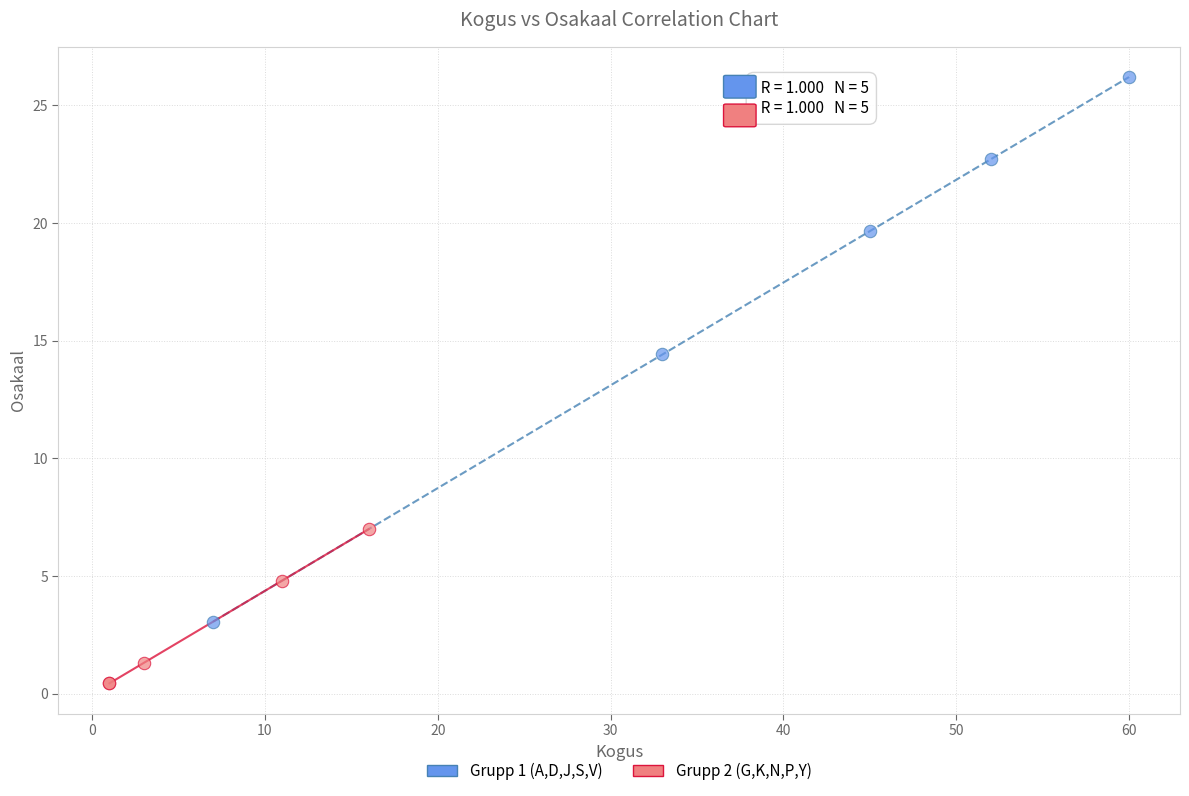

Which series reaches the minimum Y coordinate?

Grupp 2 (G,K,N,P,Y)